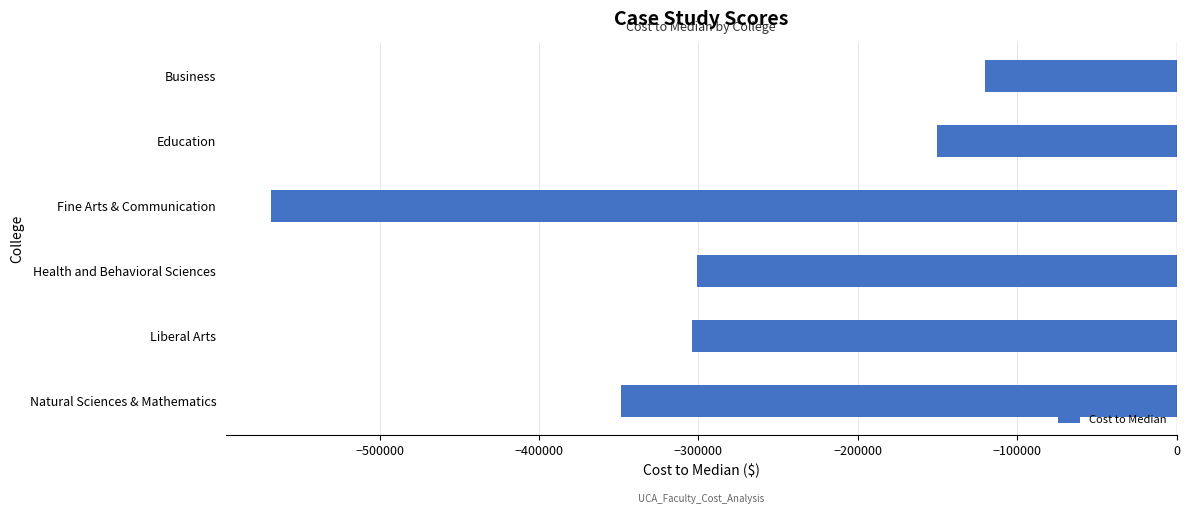

What is the difference between the maximum and second lowest values?

227915.8